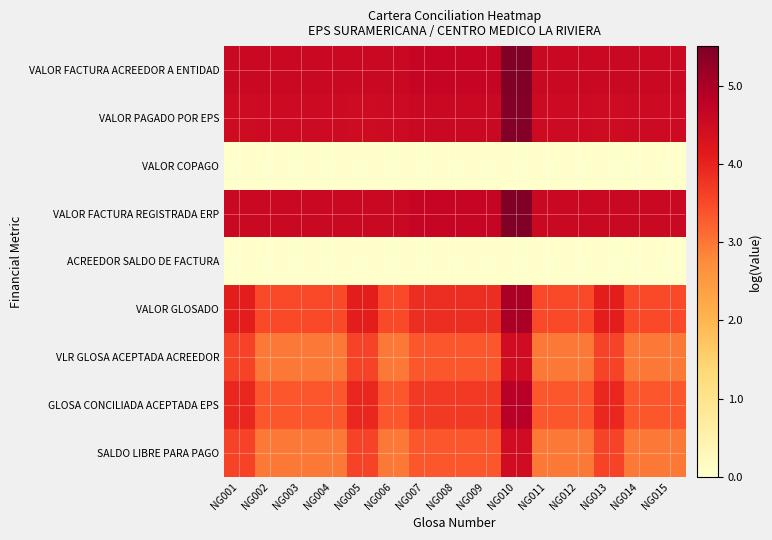

Count the number of categories in the chart.

15